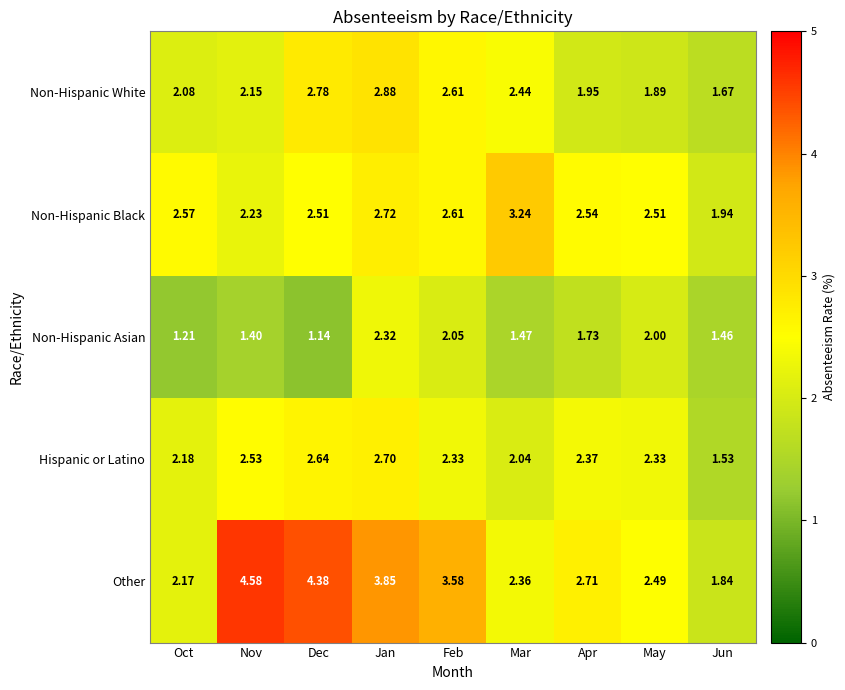

Rank the series by their maximum value, from lowest to highest.

Non-Hispanic Asian, Hispanic or Latino, Non-Hispanic White, Non-Hispanic Black, Other